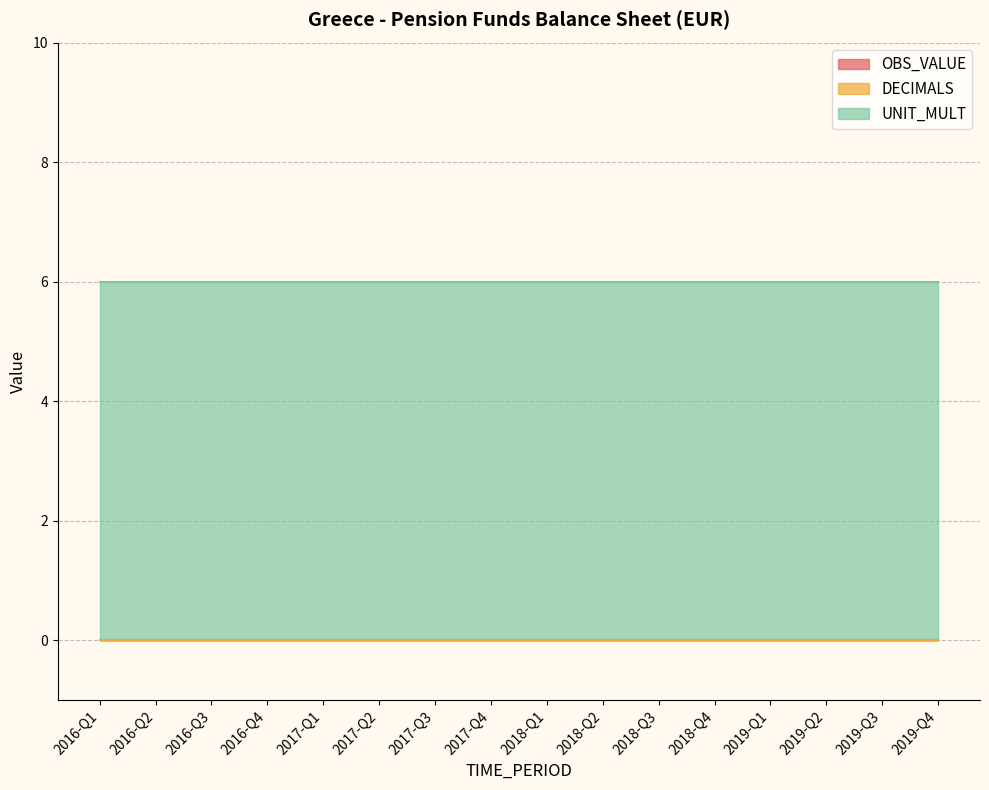

Does the chart display data point markers on the line(s)?

No